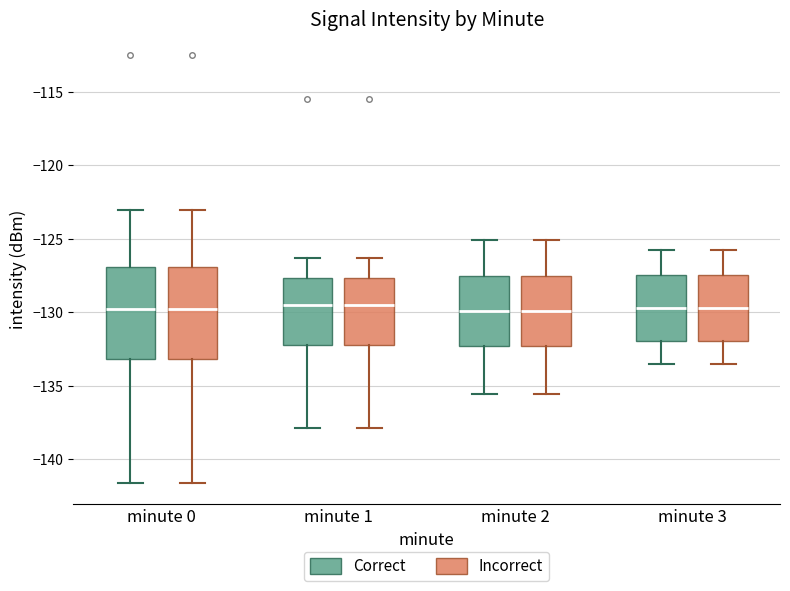

Reading left to right, transcribe this box plot: for each box, give where its median line is, the range the box spans, and where its two whiskers end, as read against the y-axis. The values are not printed on the chart, so give them approximately, as read against the axis.

minute 0 (Correct): median -130.0, box -133.0 to -127.0, whiskers -141.5 to -123.0
minute 0 (Incorrect): median -130.0, box -133.0 to -127.0, whiskers -141.5 to -123.0
minute 1 (Correct): median -129.5, box -132.0 to -127.5, whiskers -138.0 to -126.5
minute 1 (Incorrect): median -129.5, box -132.0 to -127.5, whiskers -138.0 to -126.5
minute 2 (Correct): median -130.0, box -132.5 to -127.5, whiskers -135.5 to -125.0
minute 2 (Incorrect): median -130.0, box -132.5 to -127.5, whiskers -135.5 to -125.0
minute 3 (Correct): median -129.5, box -132.0 to -127.5, whiskers -133.5 to -126.0
minute 3 (Incorrect): median -129.5, box -132.0 to -127.5, whiskers -133.5 to -126.0